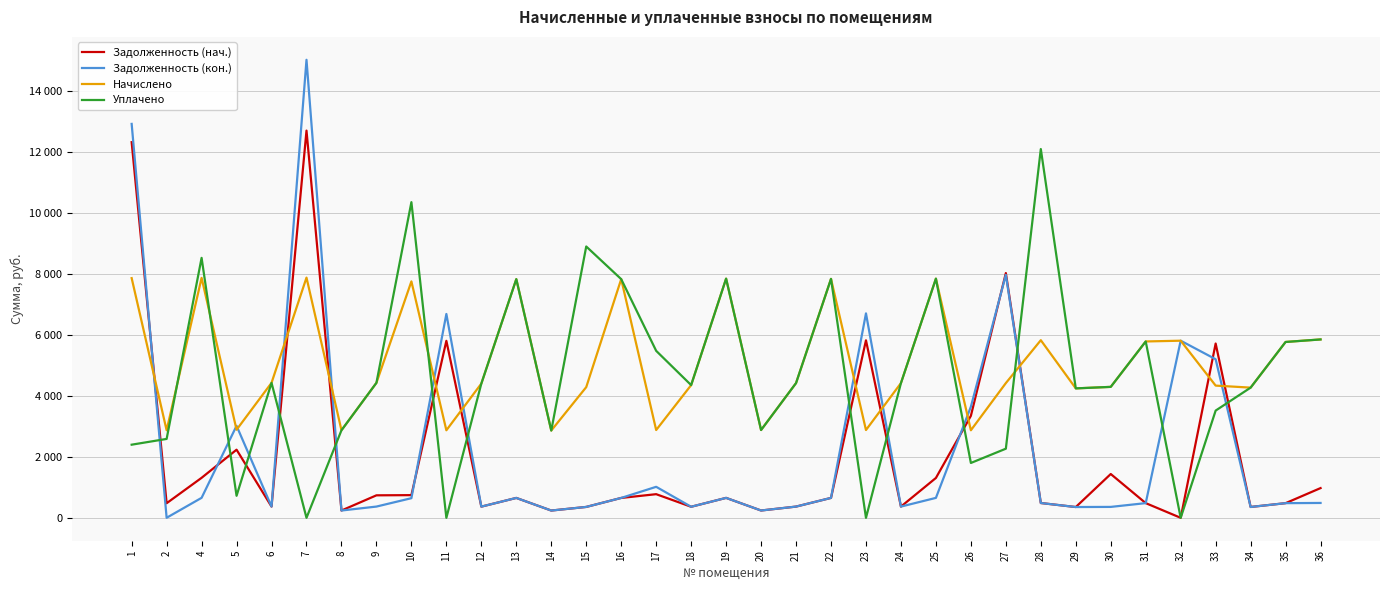

At how many categories does at least one series exceed 14412?

1